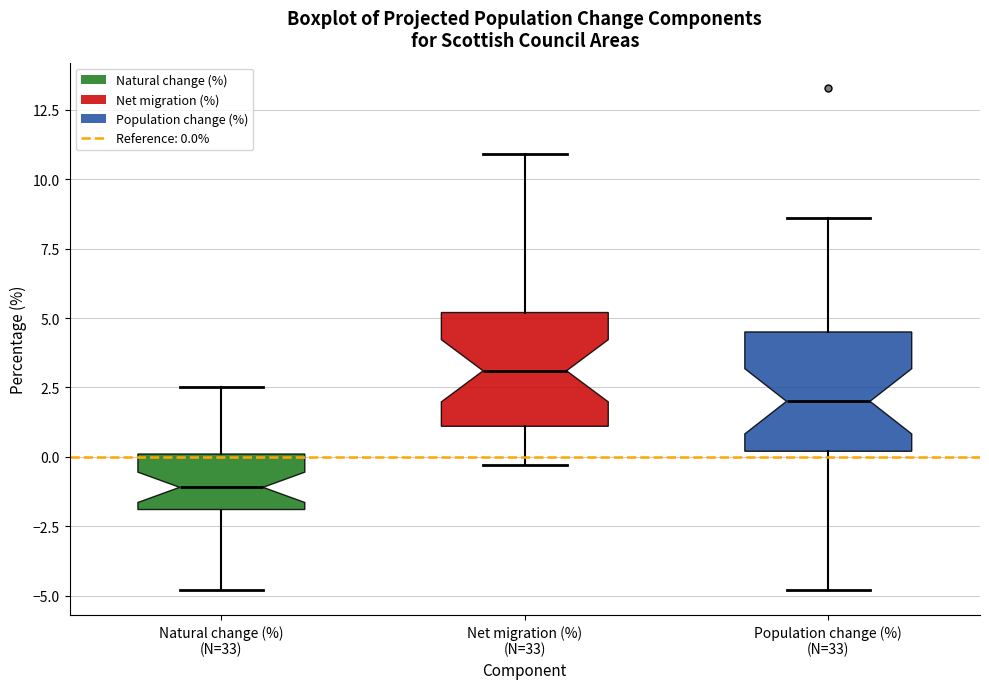

Where does the median line of the box for Natural change (%) (N=33) sit on the y-axis? The values are not printed on the chart, so give them approximately, as read against the axis.

-1.0